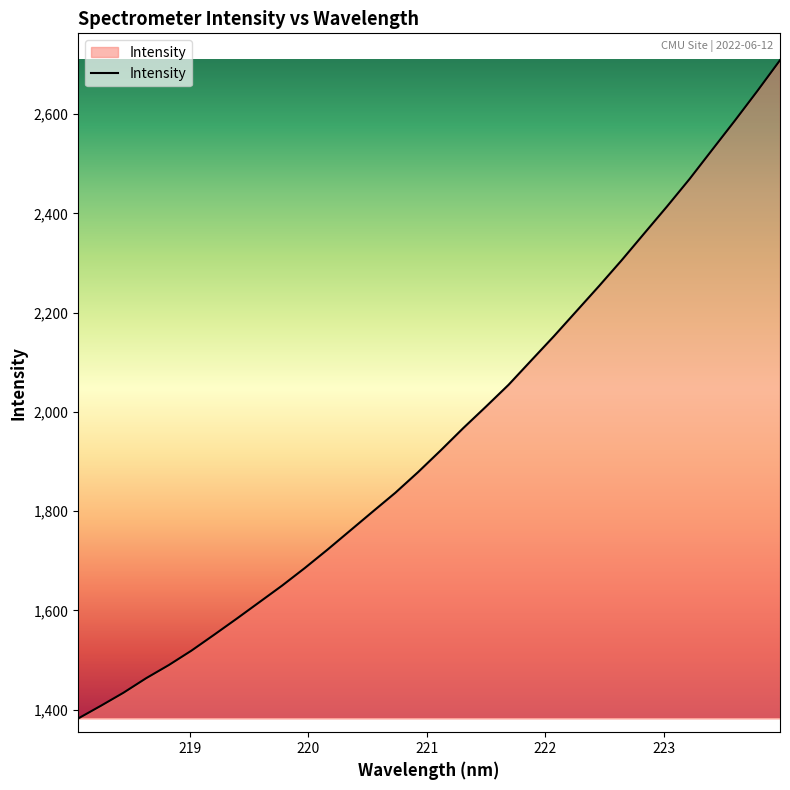

What is the difference between the maximum and minimum values?

1326.8